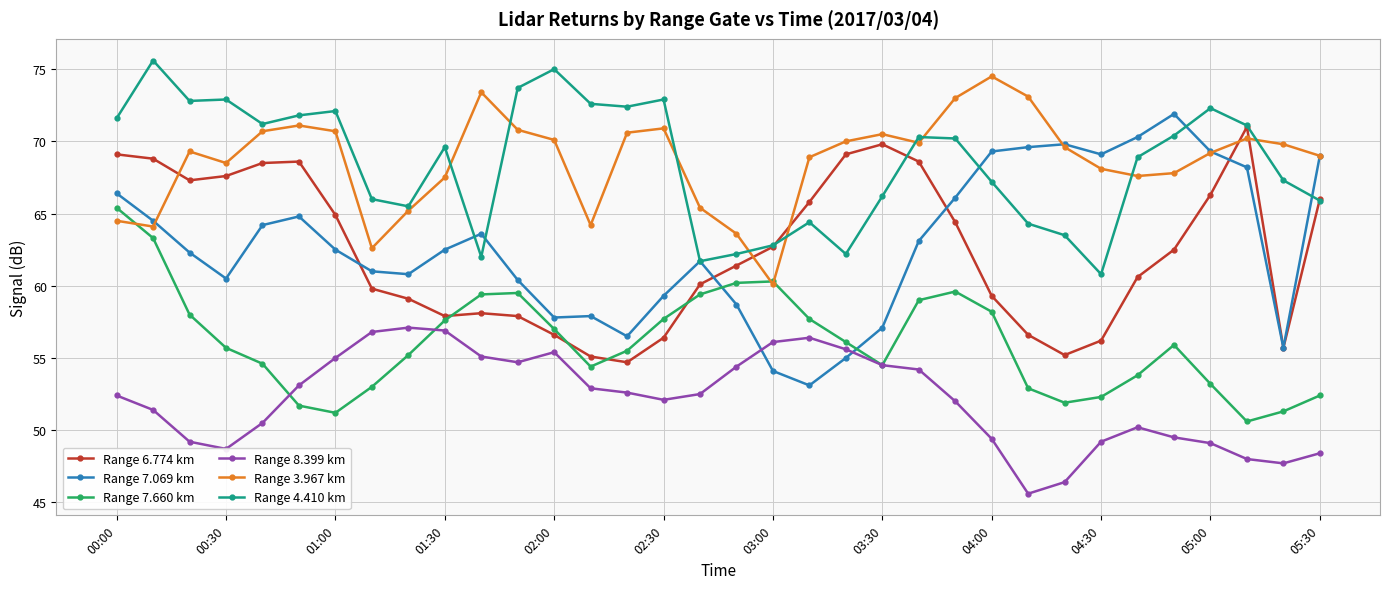

How many values in the Range 7.660 km series are below 55?

14